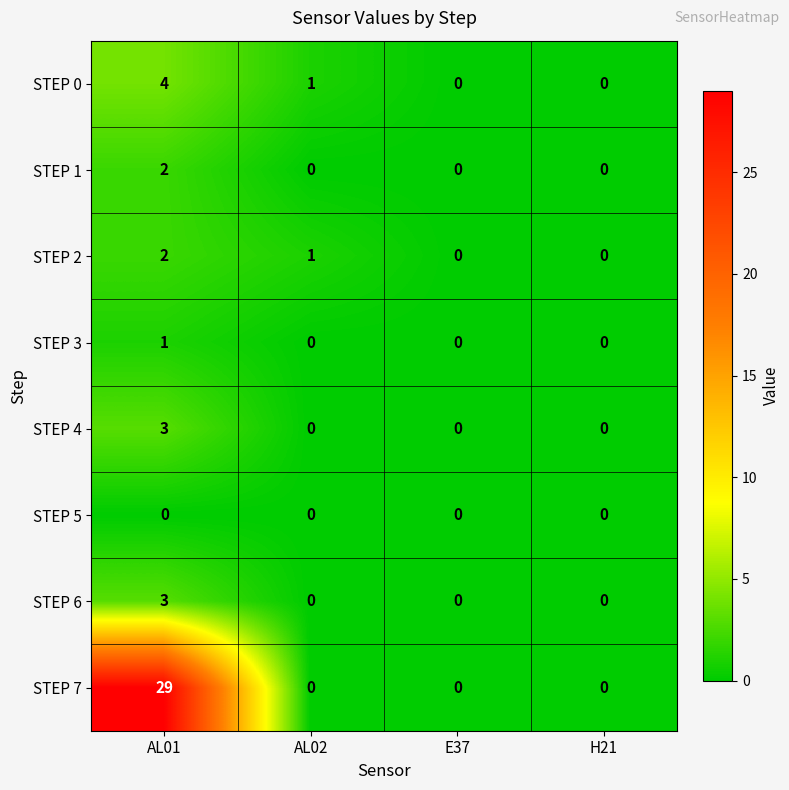

What is the maximum value shown in the chart?

29